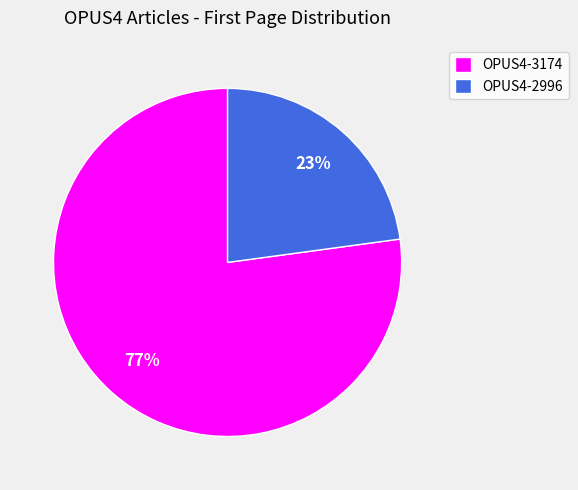

Do OPUS4-2996 and OPUS4-3174 together represent more than half of the pie?

Yes